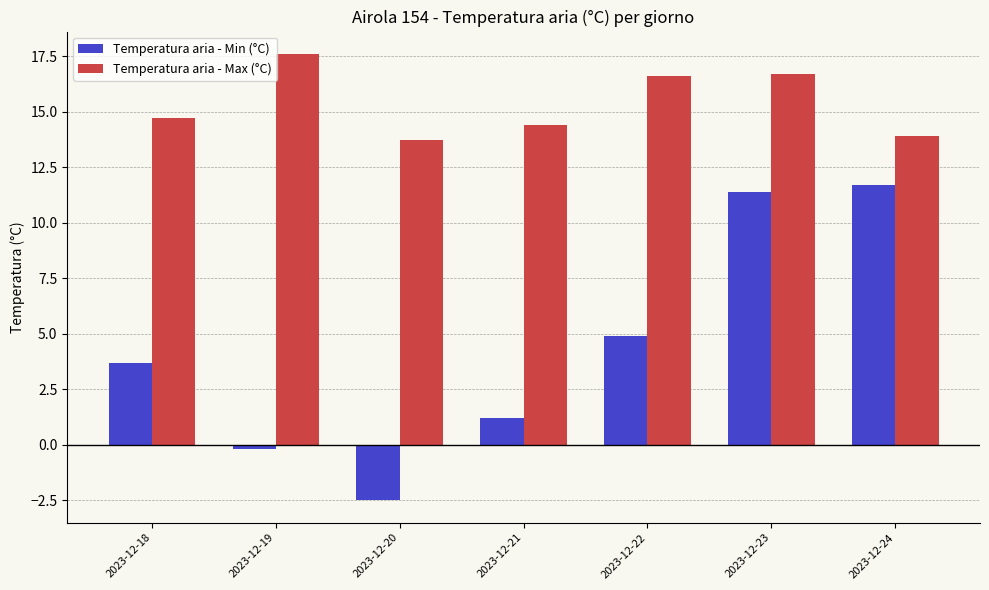

What is the average value of the Temperatura aria - Max (°C) series?

15.4